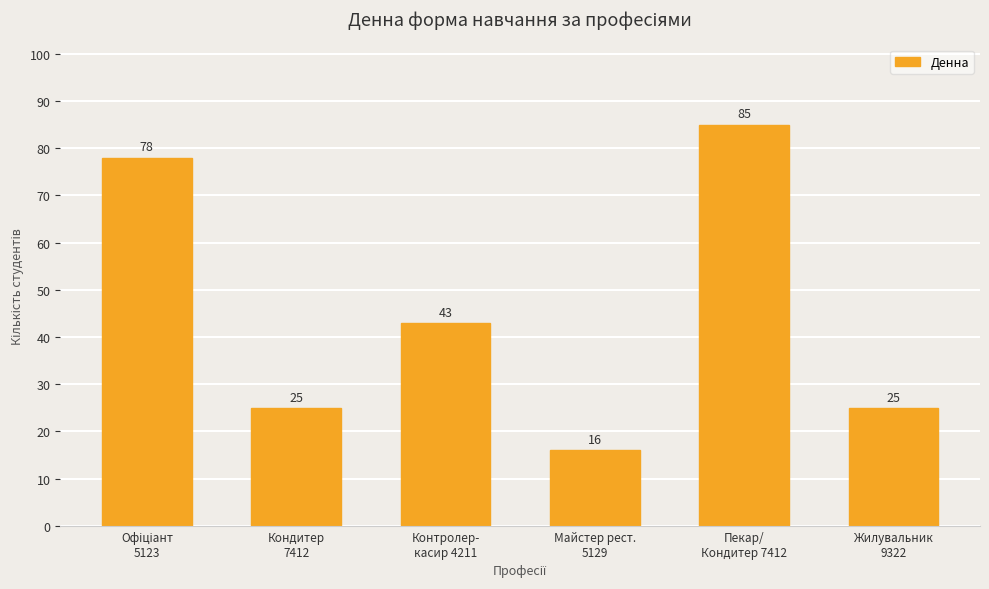

Approximately how many times larger is the value at Пекар/
Кондитер 7412 compared to Майстер рест.
5129?

5.3